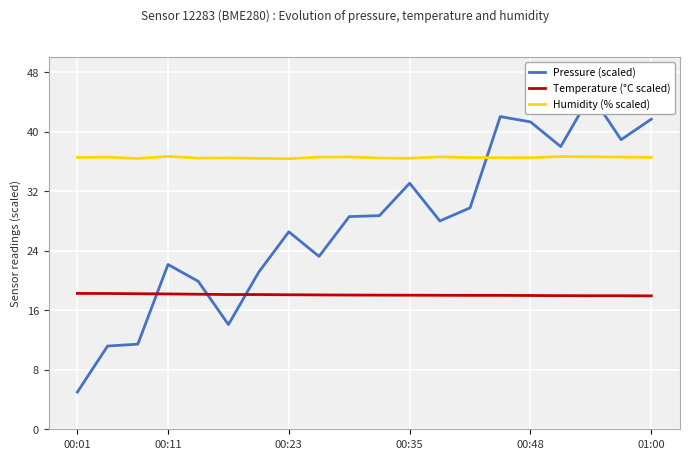

What is the total value across all series at 17?

99.6